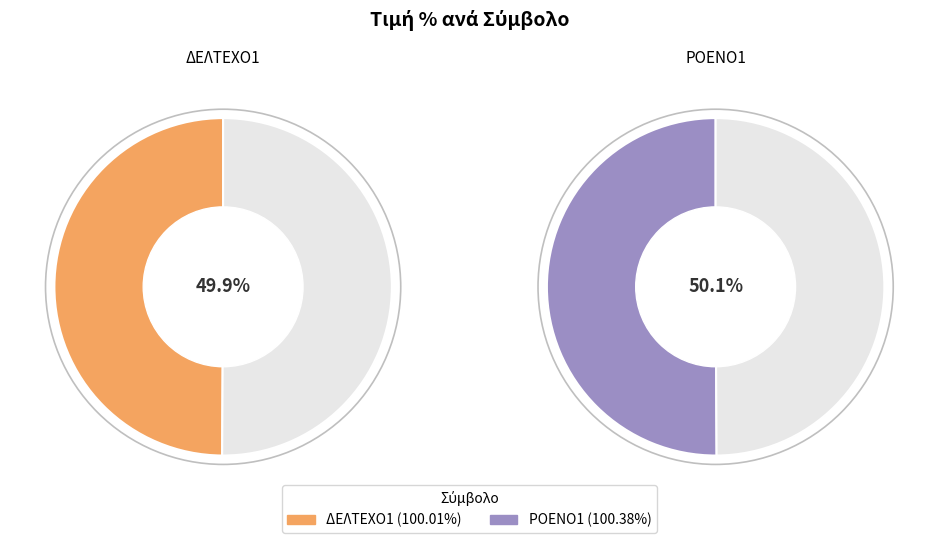

Rank the categories by value from highest to lowest.

ΡΟΕΝΟ1, ΔΕΛΤΕΧΟ1